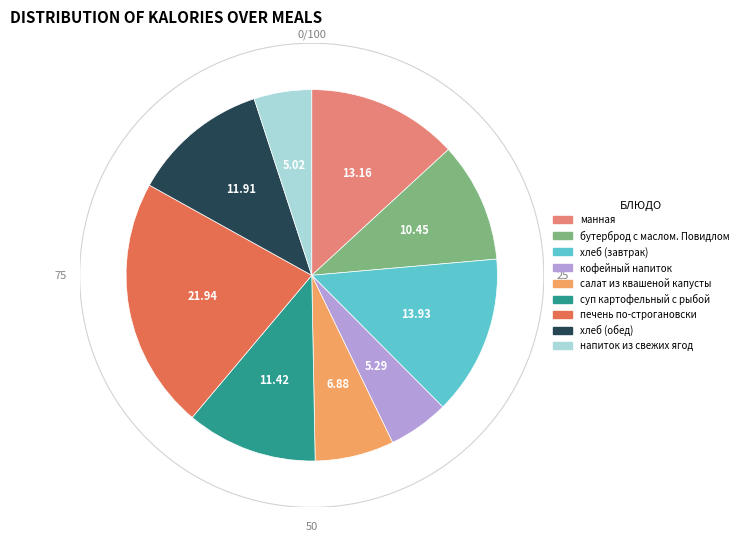

Which category has the biggest portion of the pie?

печень по-строгановски